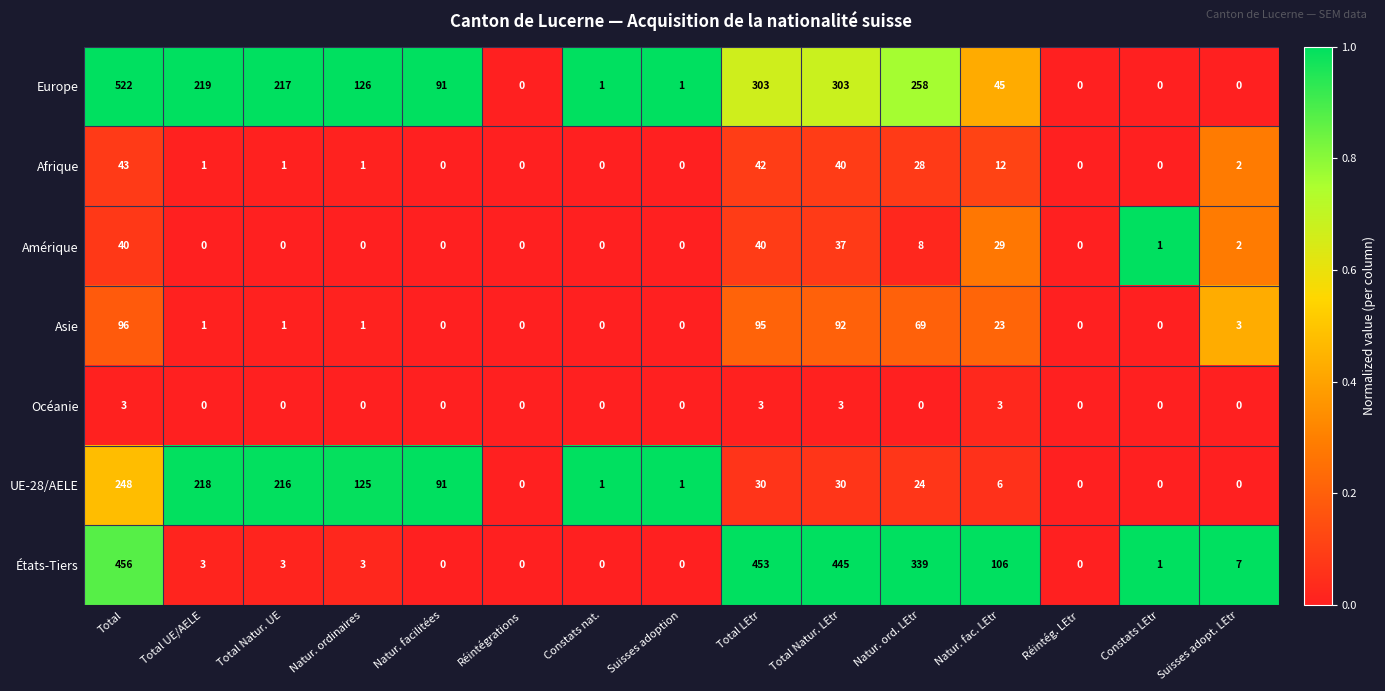

What is the sum of the États-Tiers values at Total Natur. UE and Réintég. LEtr?

3